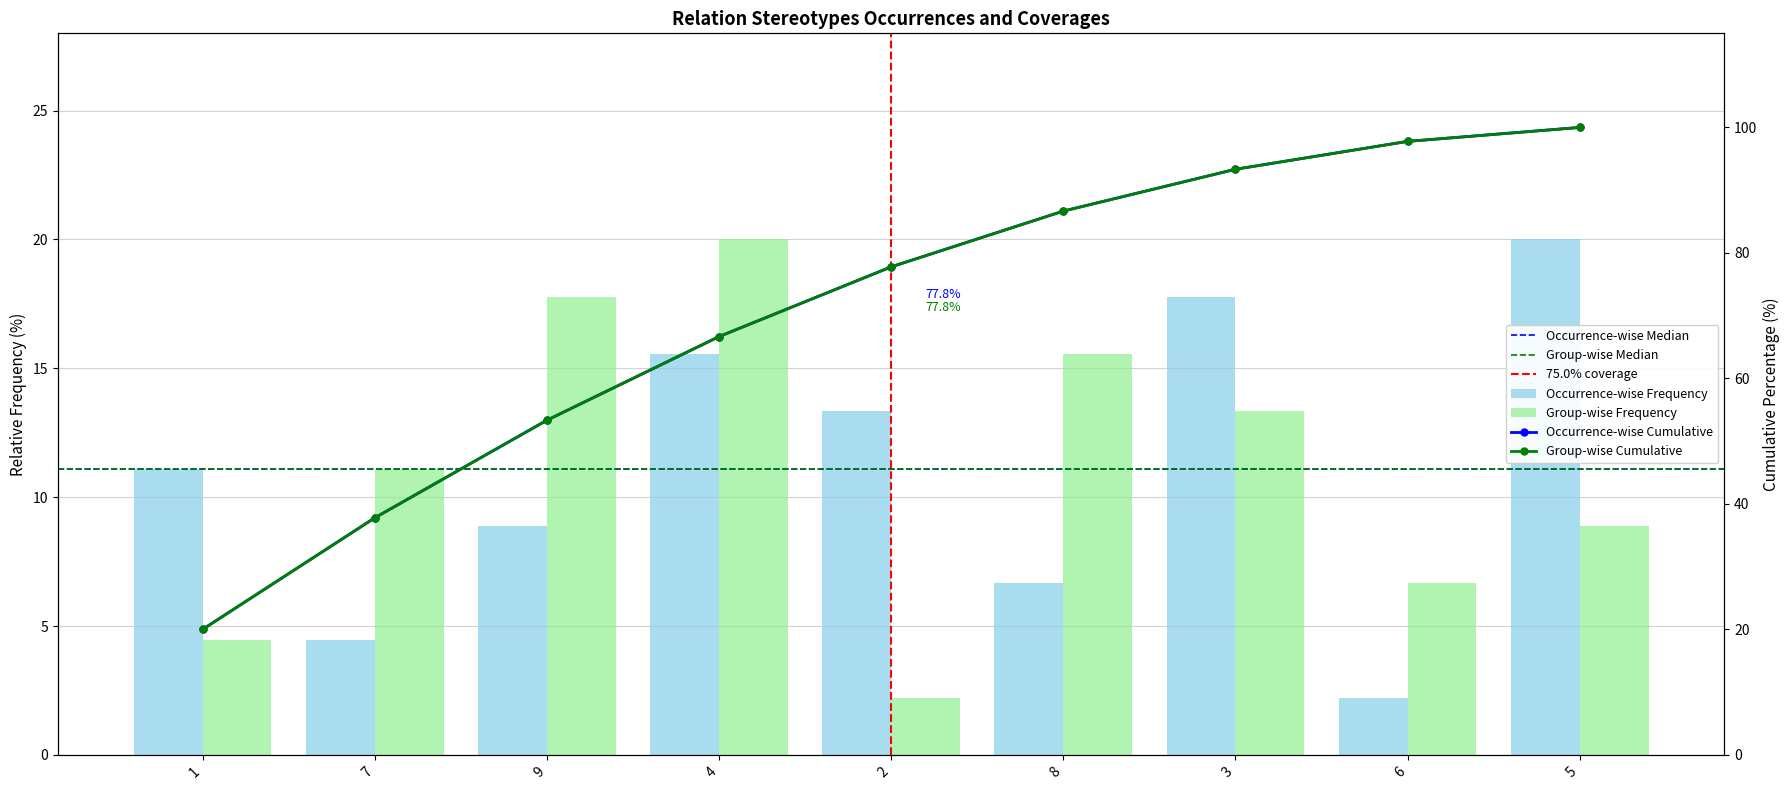

What position from the right is 1?

9